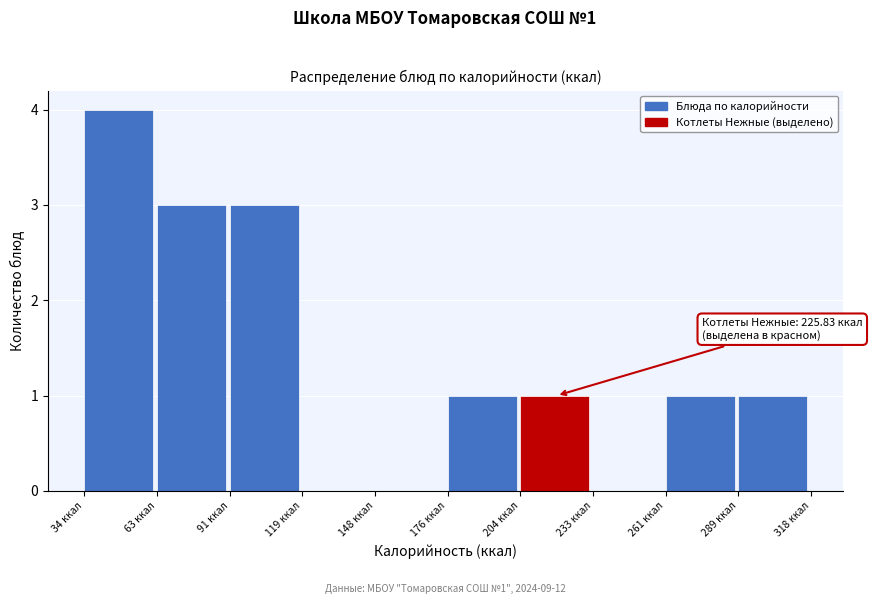

Over which range of the x-axis is the bar tallest?

35 to 65